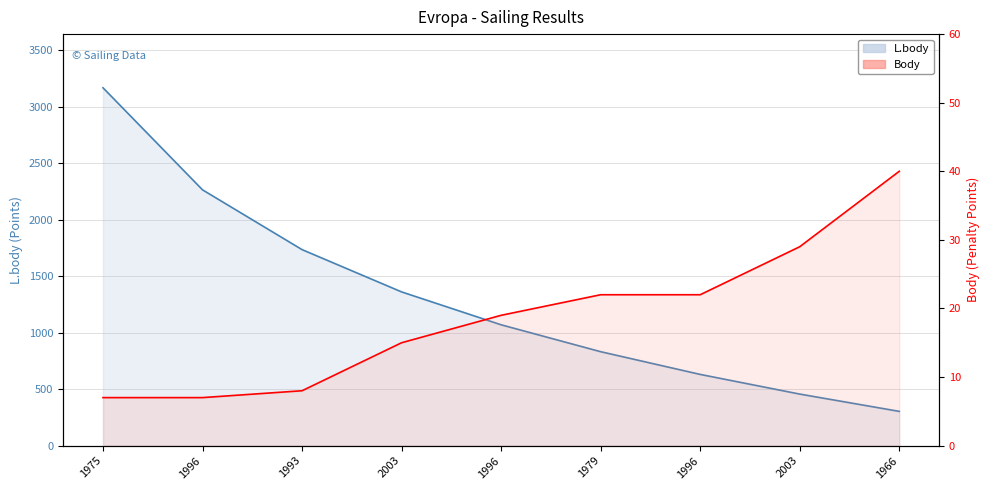

At which label is L.body closest to 1734?

1993